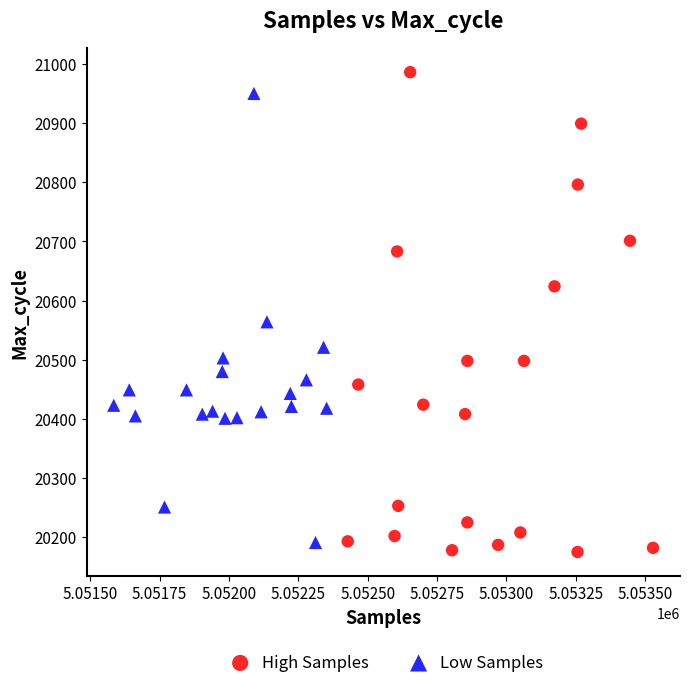

Which series has the widest spread of Y values?

High Samples